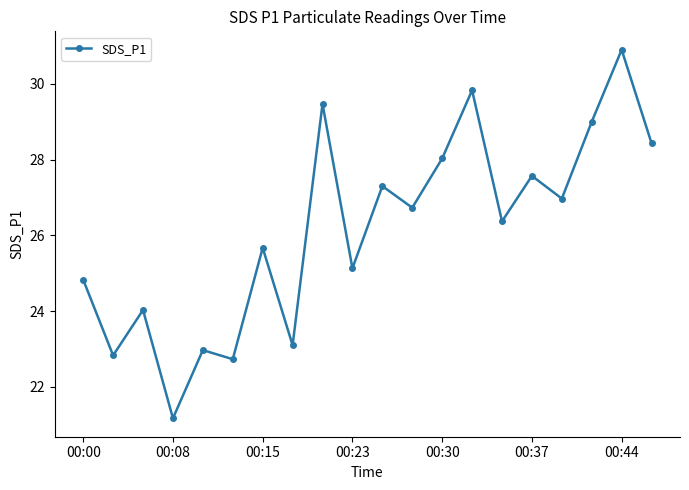

What is the minimum value shown in the chart?

21.2